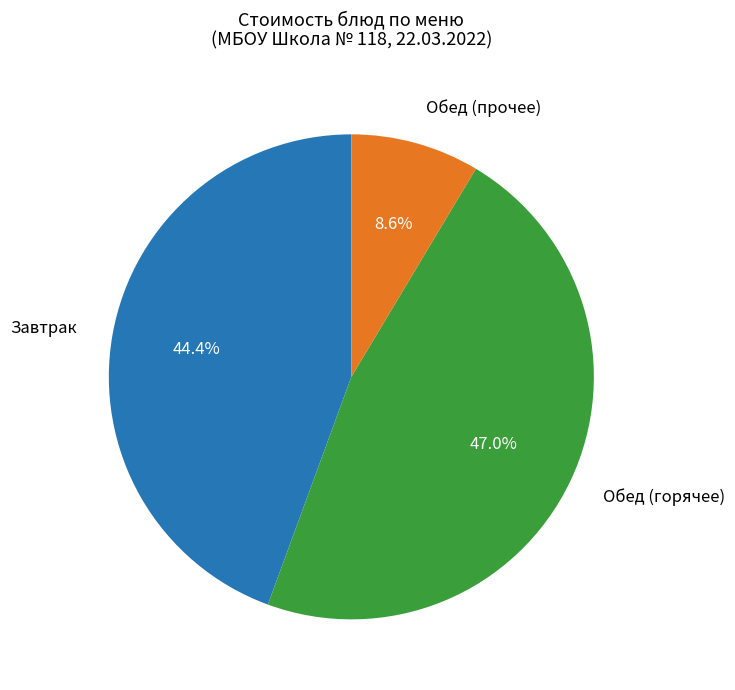

To the nearest percent, what is the difference between the largest and smallest slice percentages?

38%